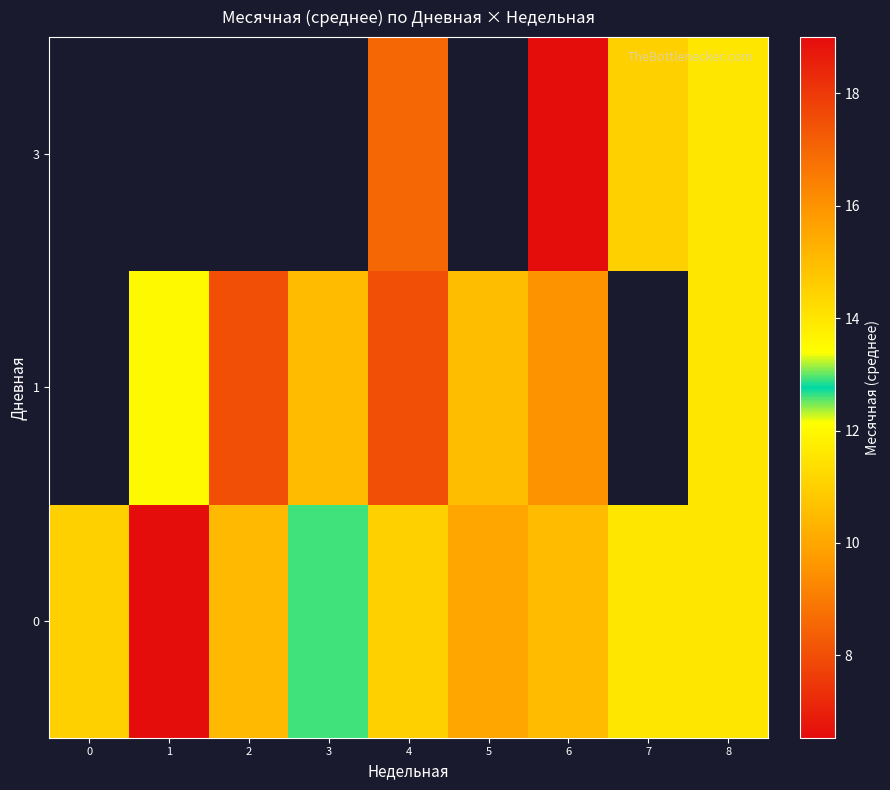

How many series are shown in this chart?

3